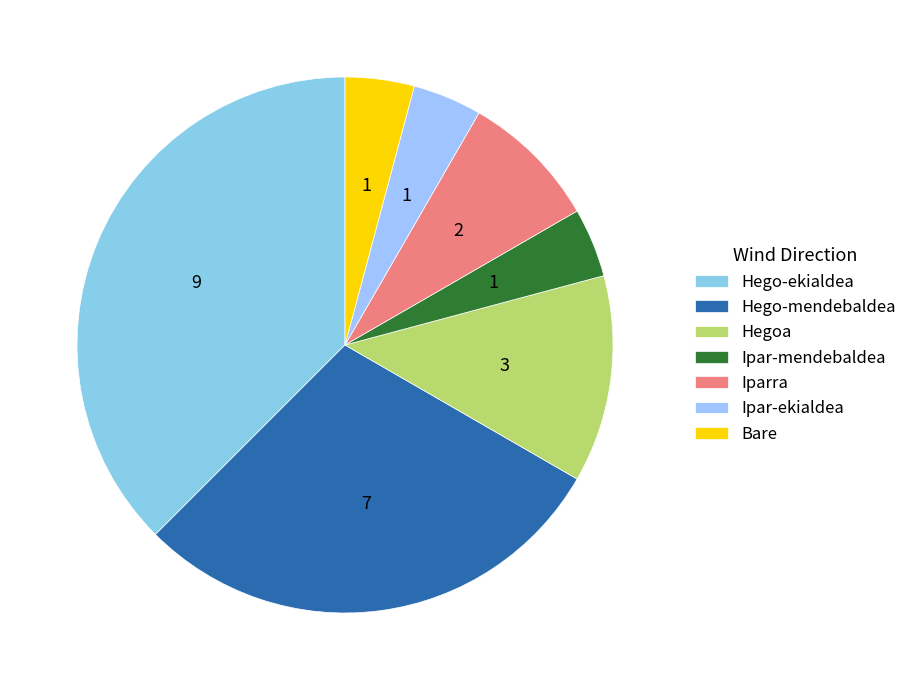

To the nearest percent, what is the combined percentage of Iparra and Ipar-ekialdea?

12%